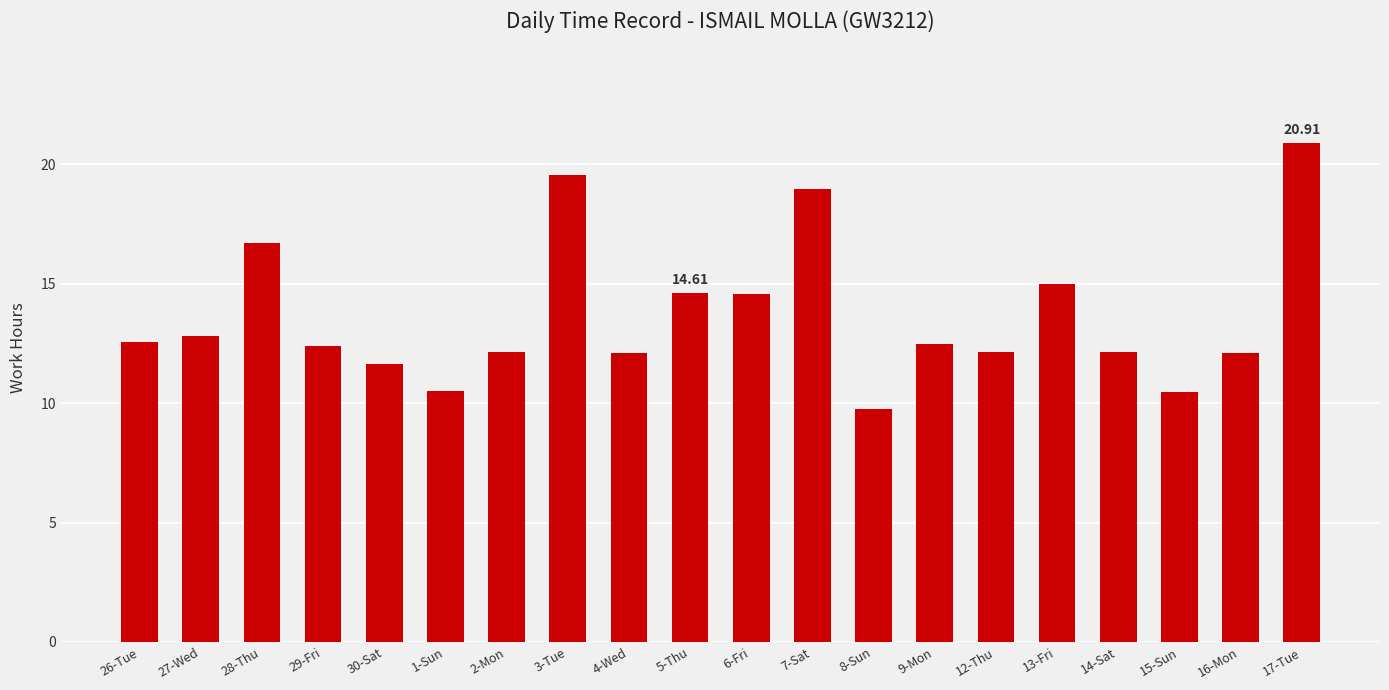

Which has a higher value, 7-Sat or 27-Wed?

7-Sat